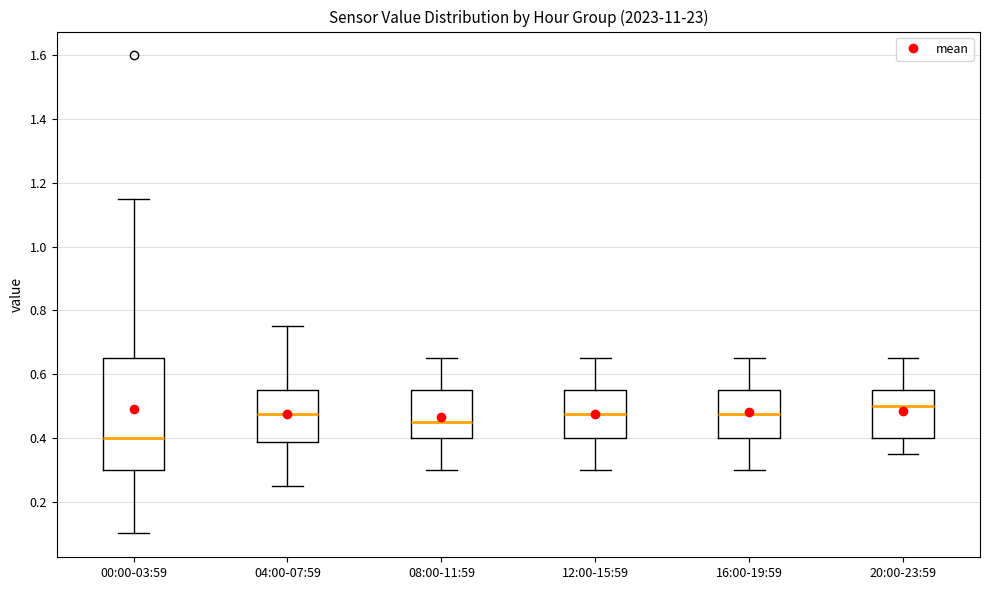

Which box's median line is the lowest?

00:00-03:59